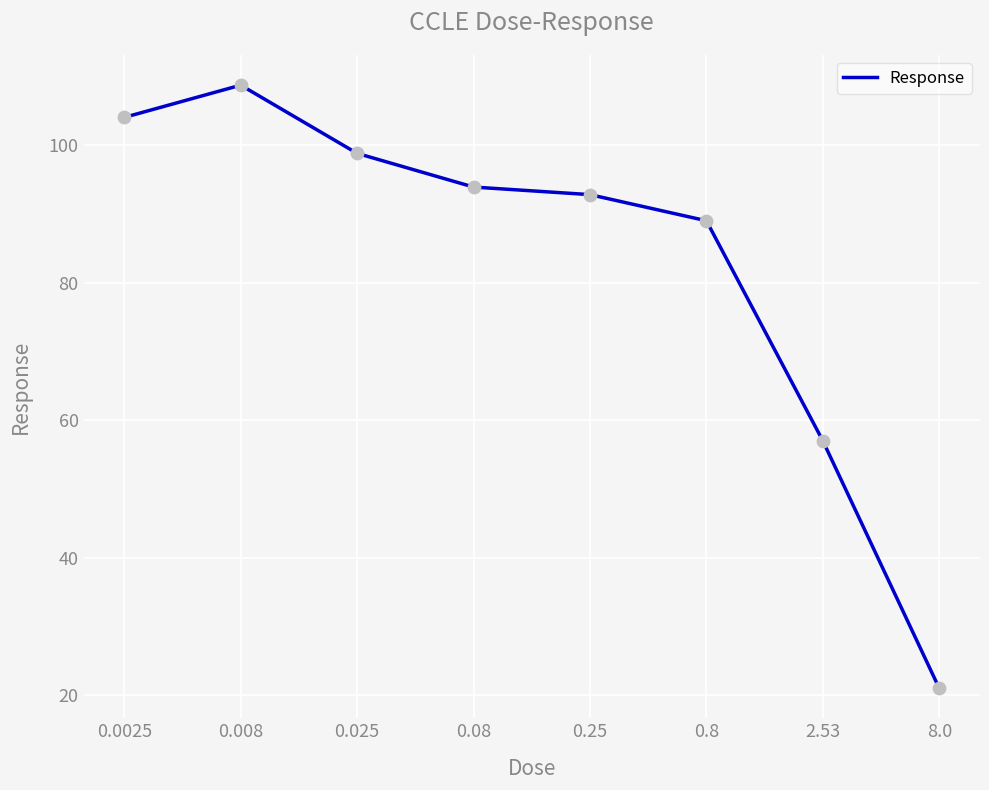

Approximately how many times larger is the value at 2.53 compared to 0.008?

0.5